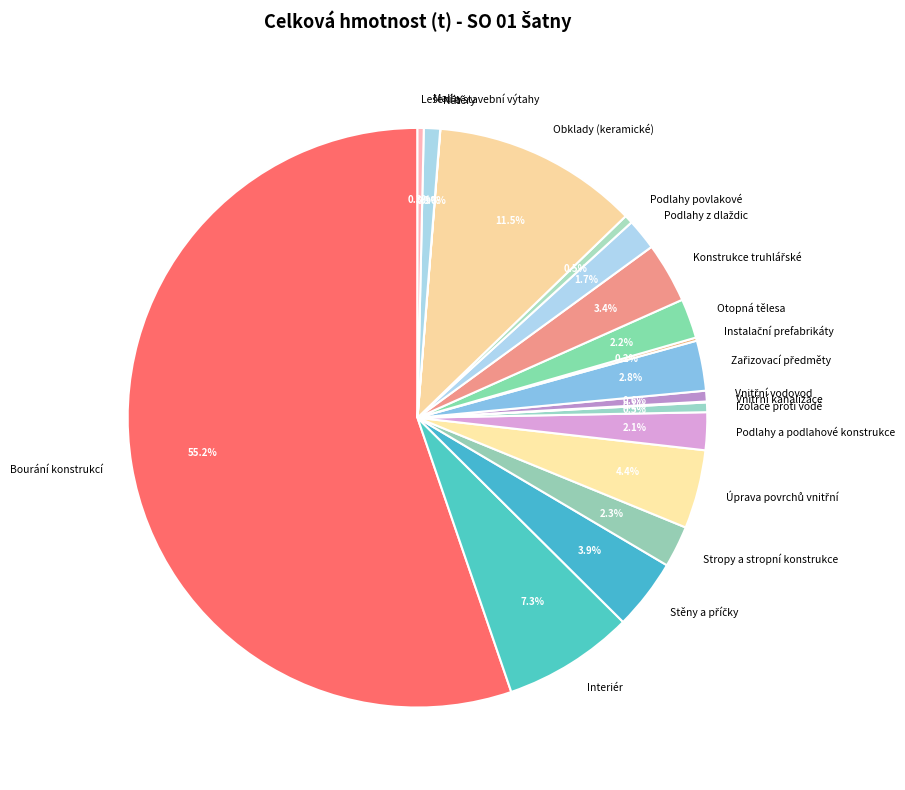

What is the largest slice in the pie chart?

Bourání konstrukcí